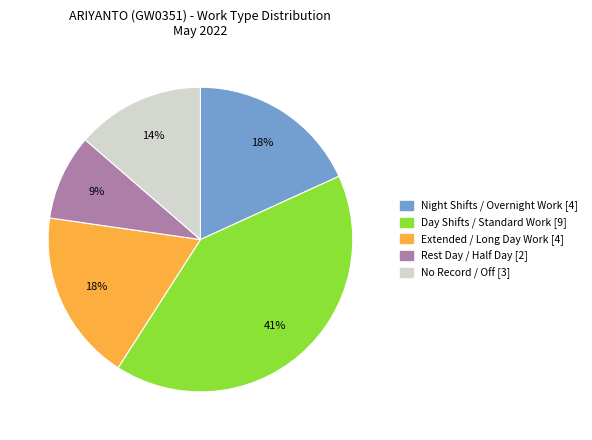

To the nearest percent, what is the average slice percentage?

20%